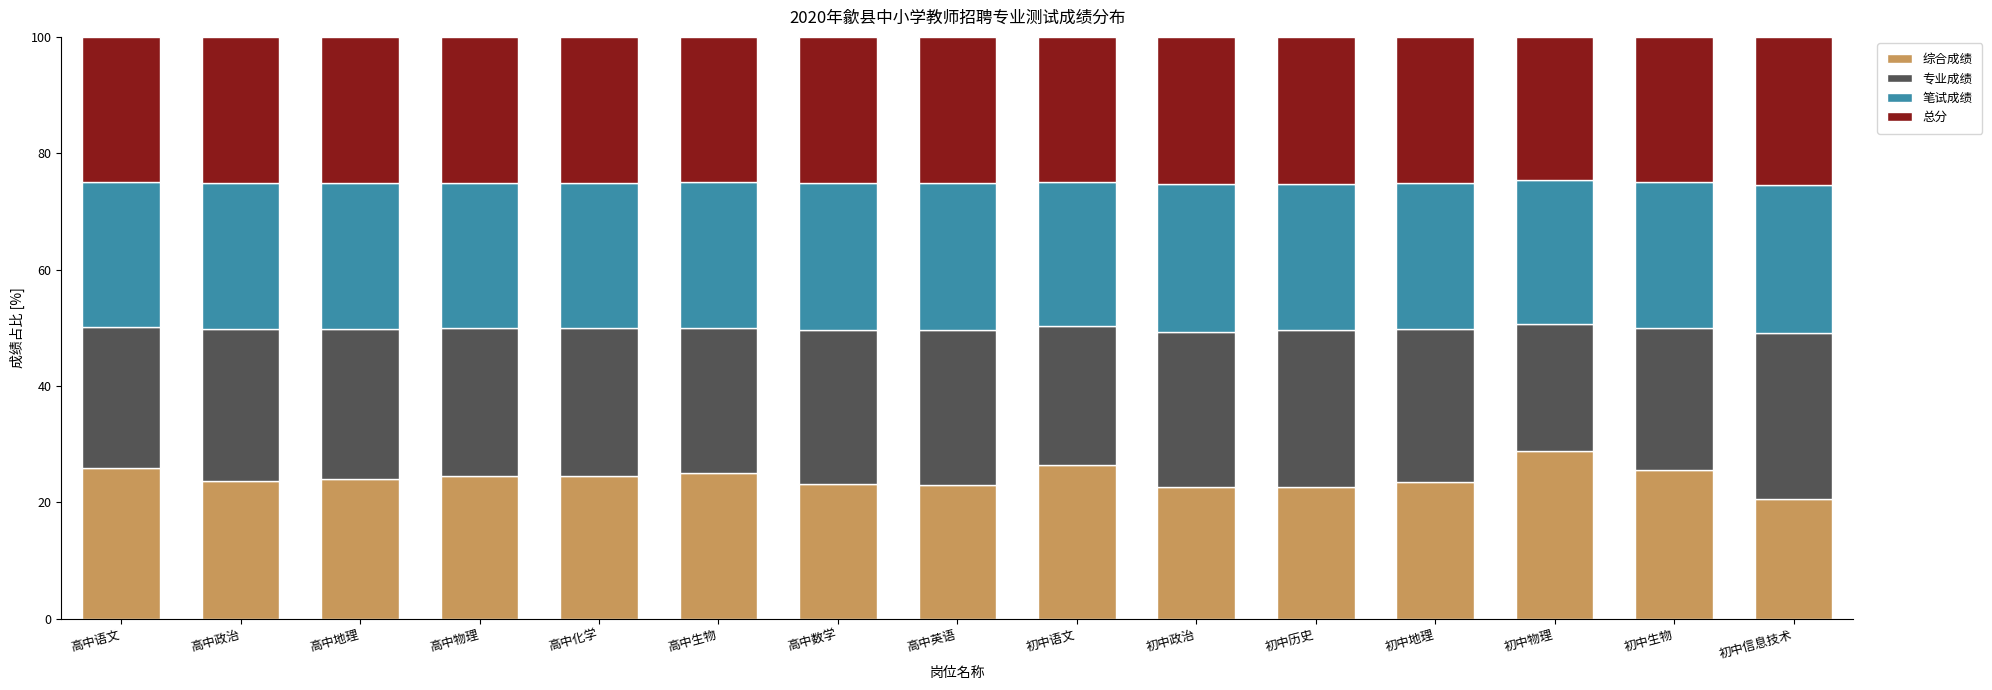

At which label does 综合成绩 reach its minimum?

初中信息技术